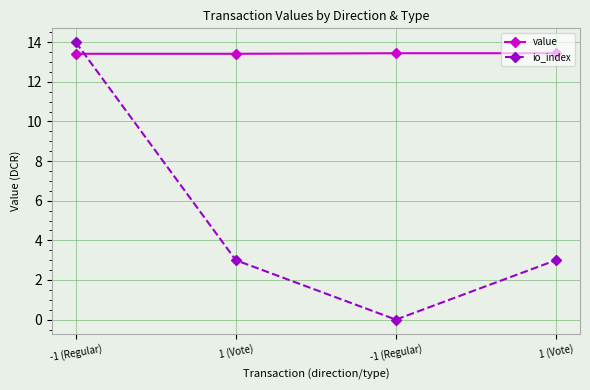

What is the greatest value displayed?

14.0